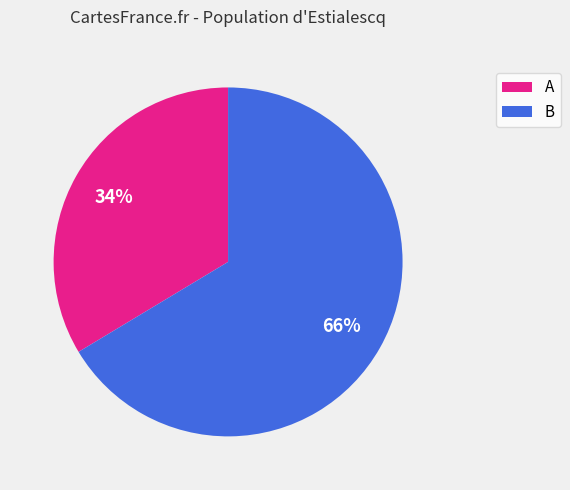

What is the largest slice in the pie chart?

B